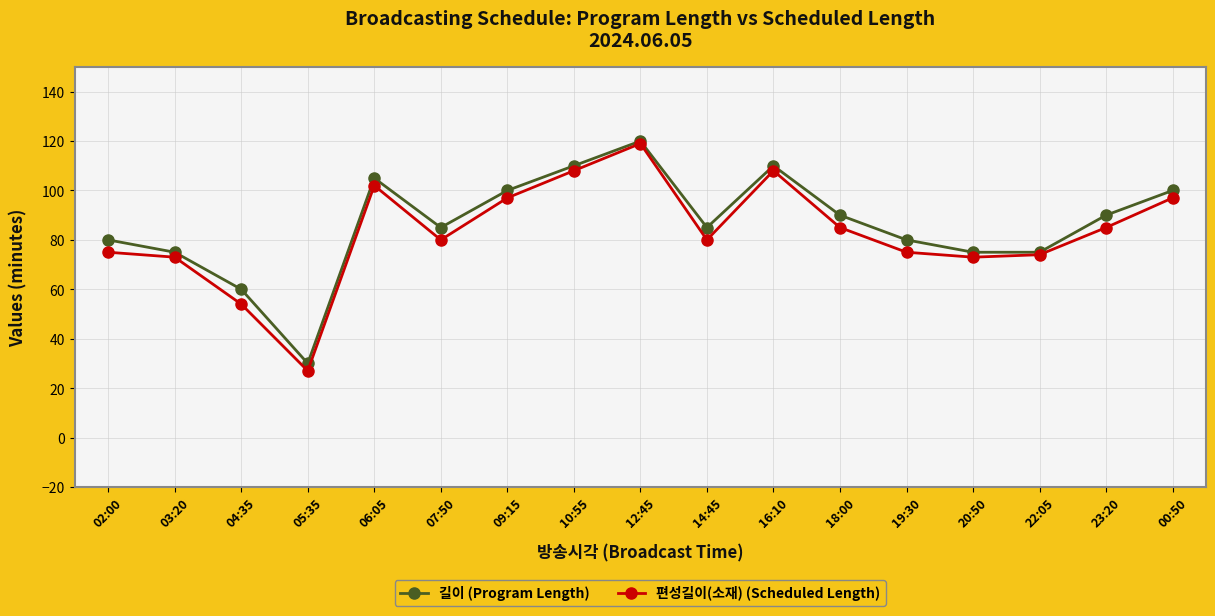

What is the smallest value displayed?

27